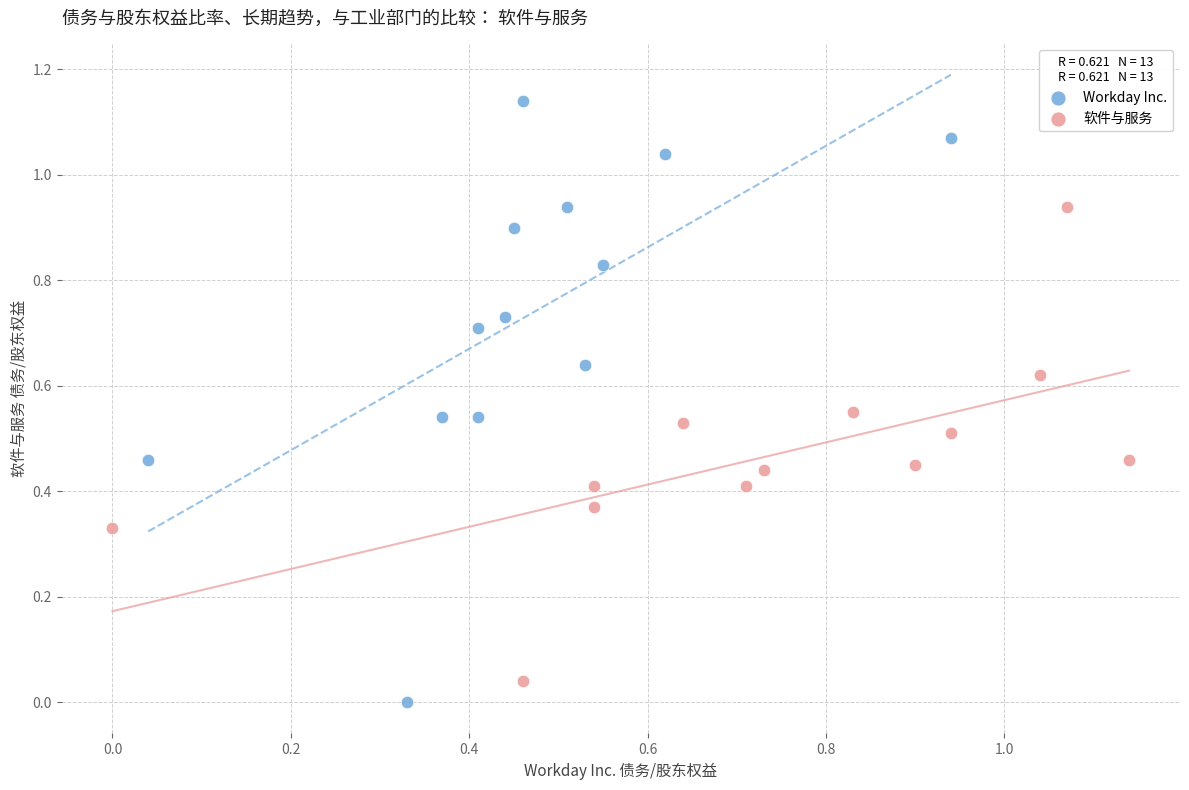

Which series has the widest spread of Y values?

Workday Inc.